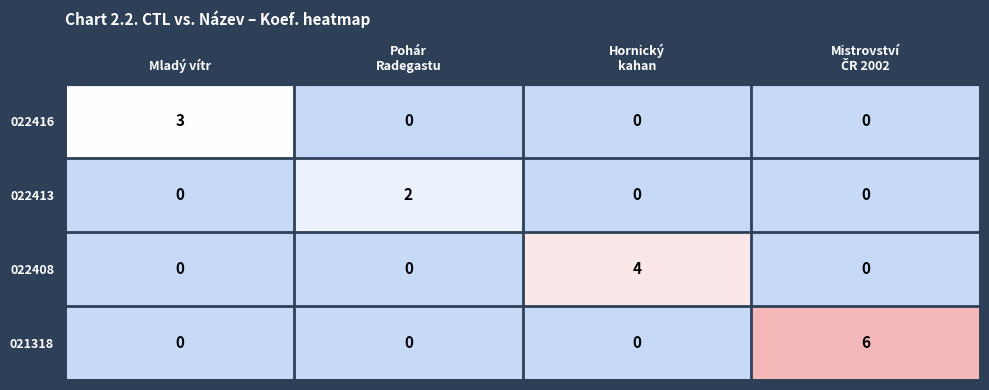

What is the difference between the maximum and minimum values in the 021318 series?

6